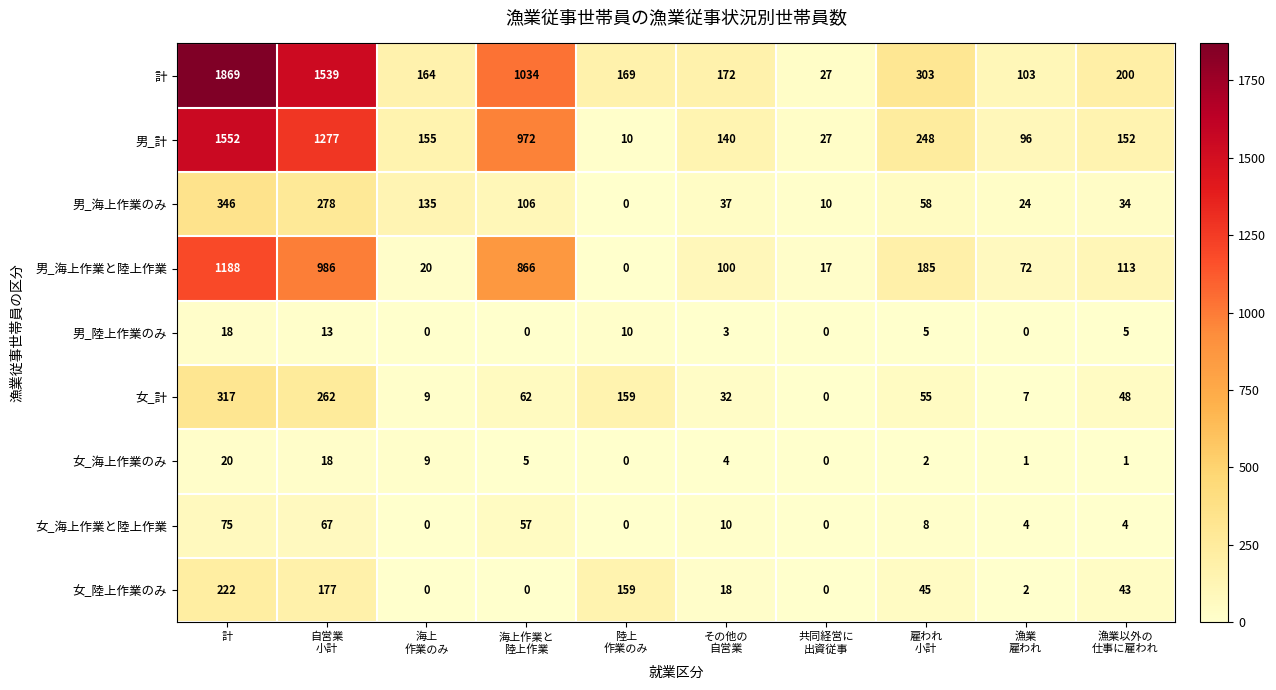

What is the total value across all series at その他の
自営業?

516